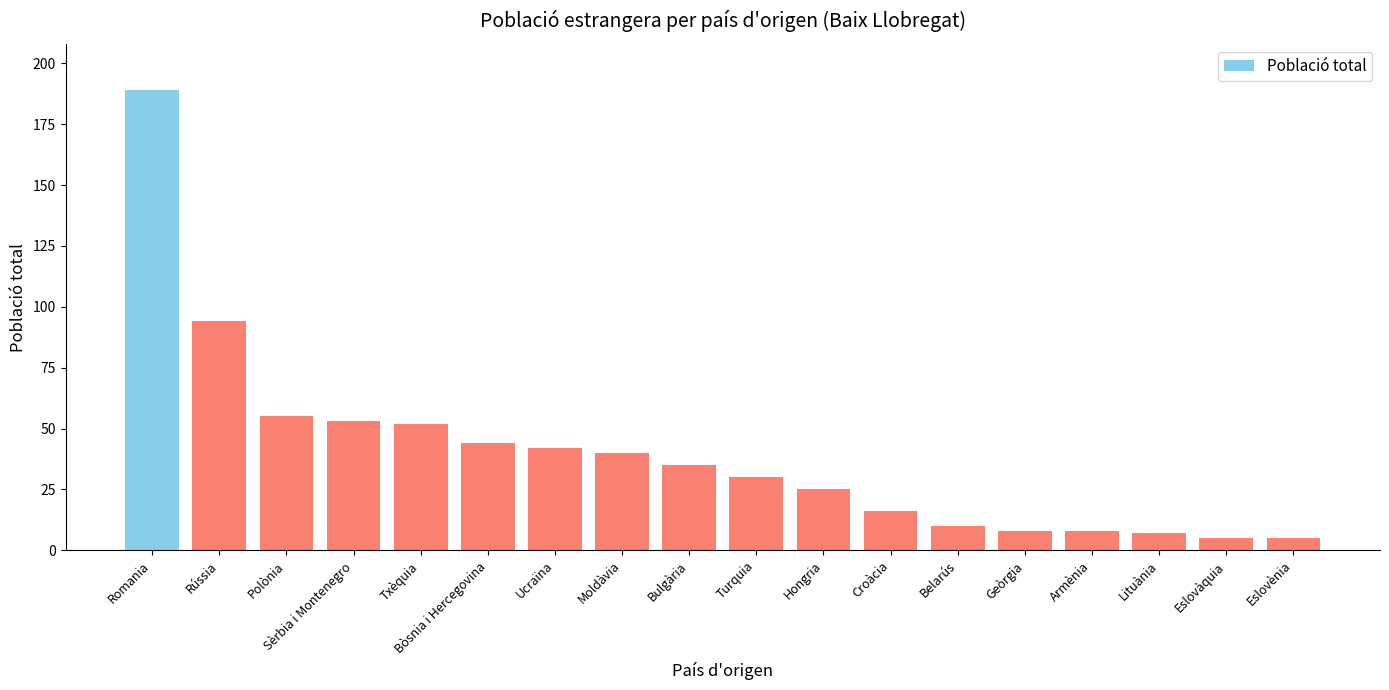

True or false: the data shows 20 at Ucraïna.

False